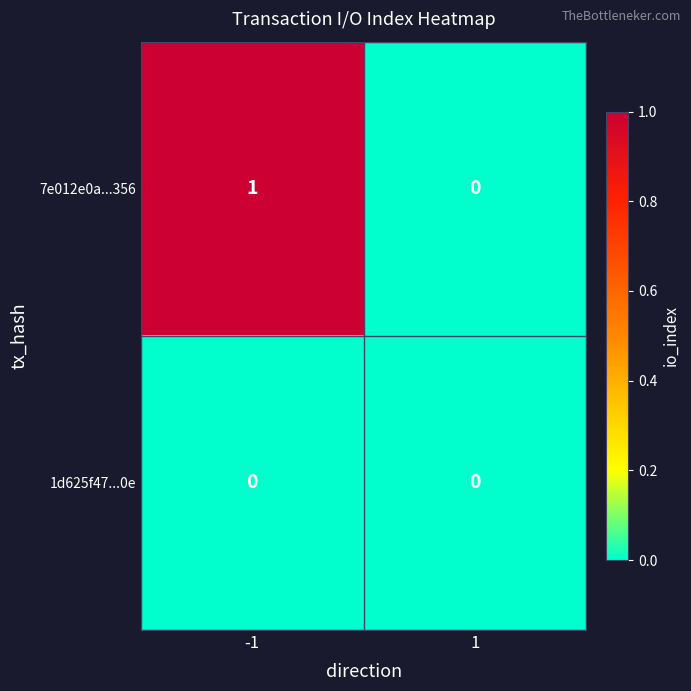

At -1, list the series in order from largest to smallest.

7e012e0a...356, 1d625f47...0e